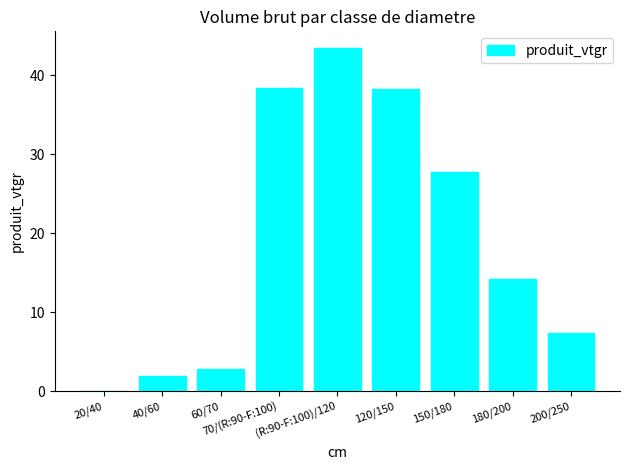

How many series are shown in this chart?

1